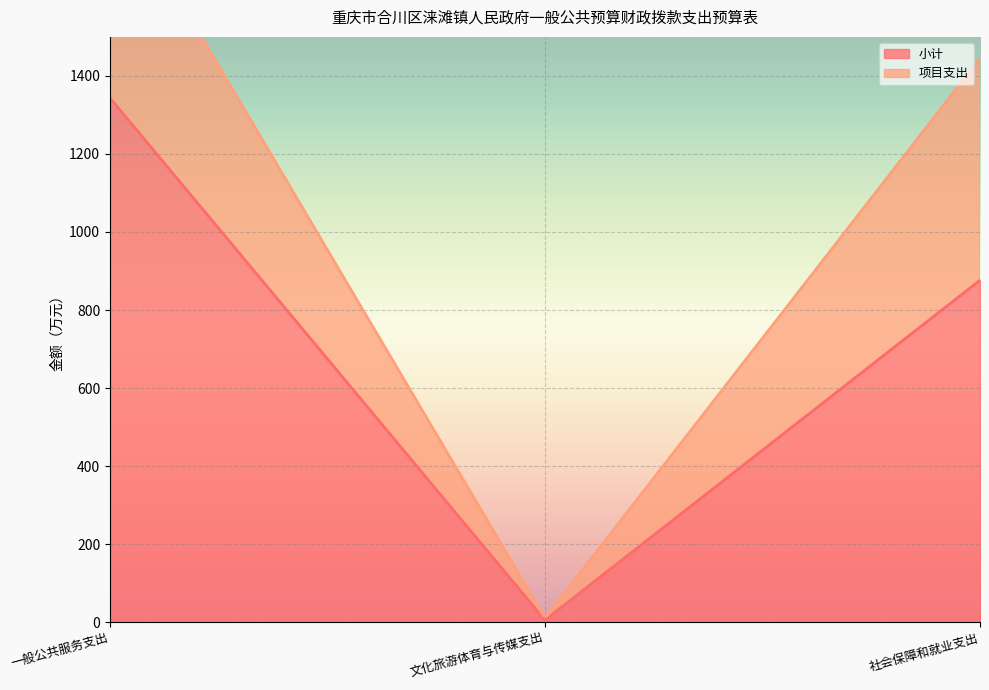

Between 社会保障和就业支出 and 文化旅游体育与传媒支出, which is larger?

社会保障和就业支出